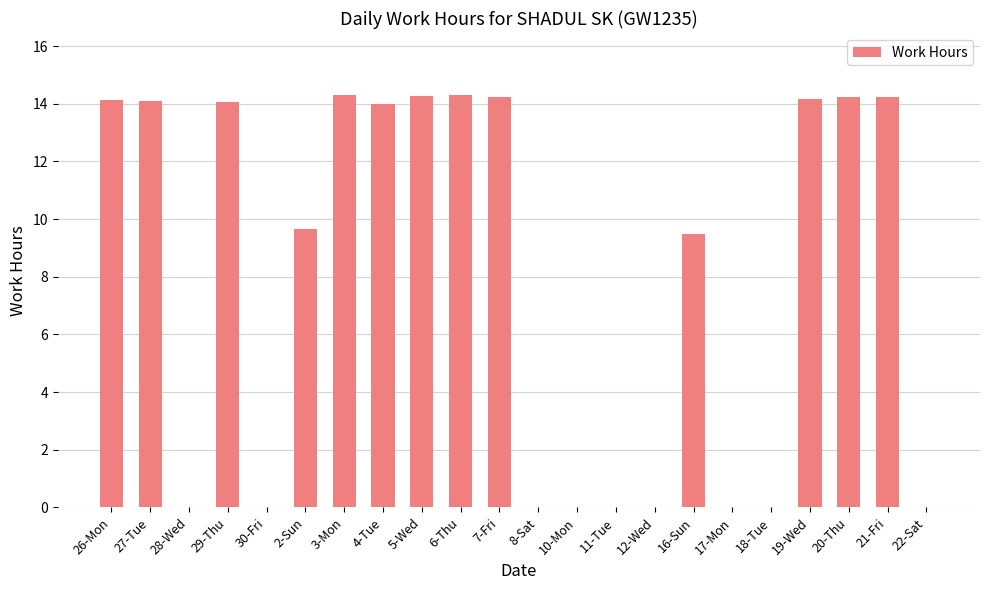

At which label is the value closest to 7?

16-Sun